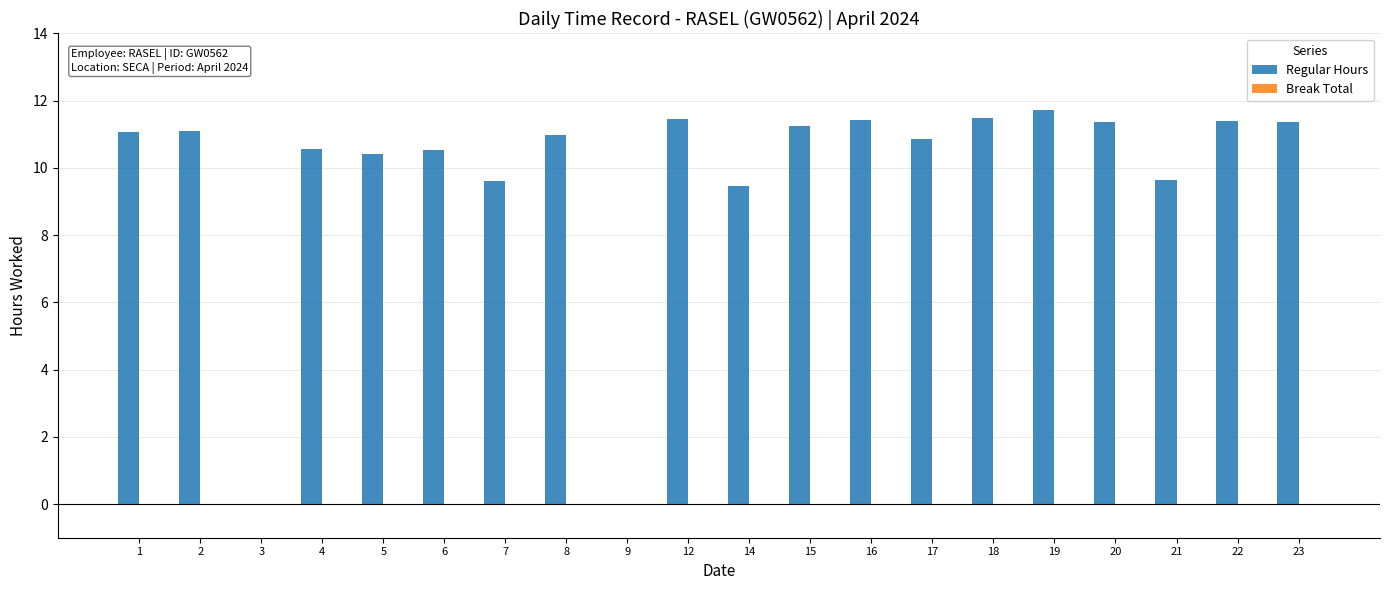

Between 3 and 18, which is larger?

18